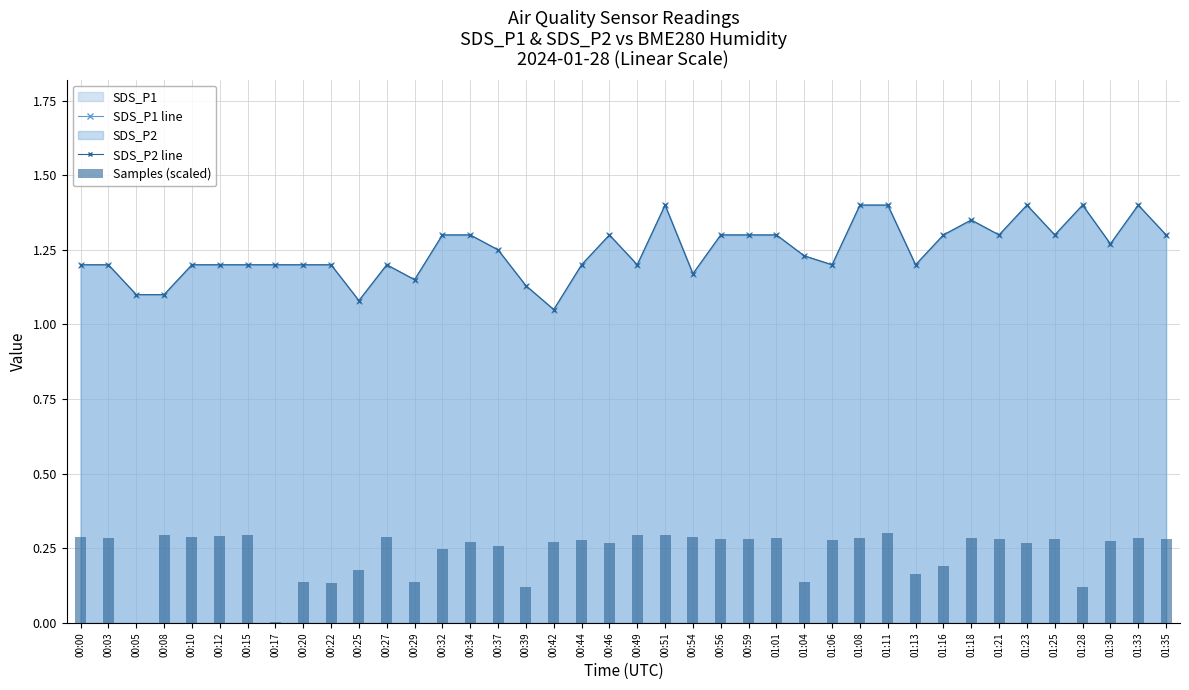

List the series in order of their peak value, lowest first.

Samples (scaled), SDS_P1 line, SDS_P2 line